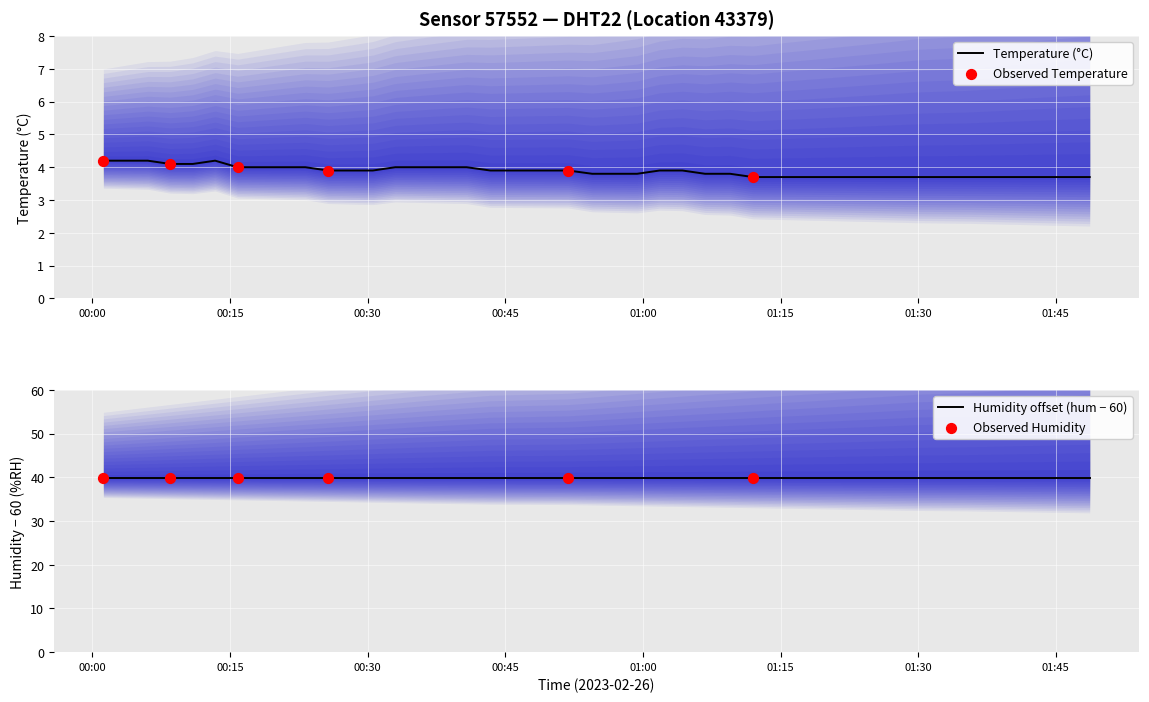

What is the maximum value for Temperature (°C)?

4.2